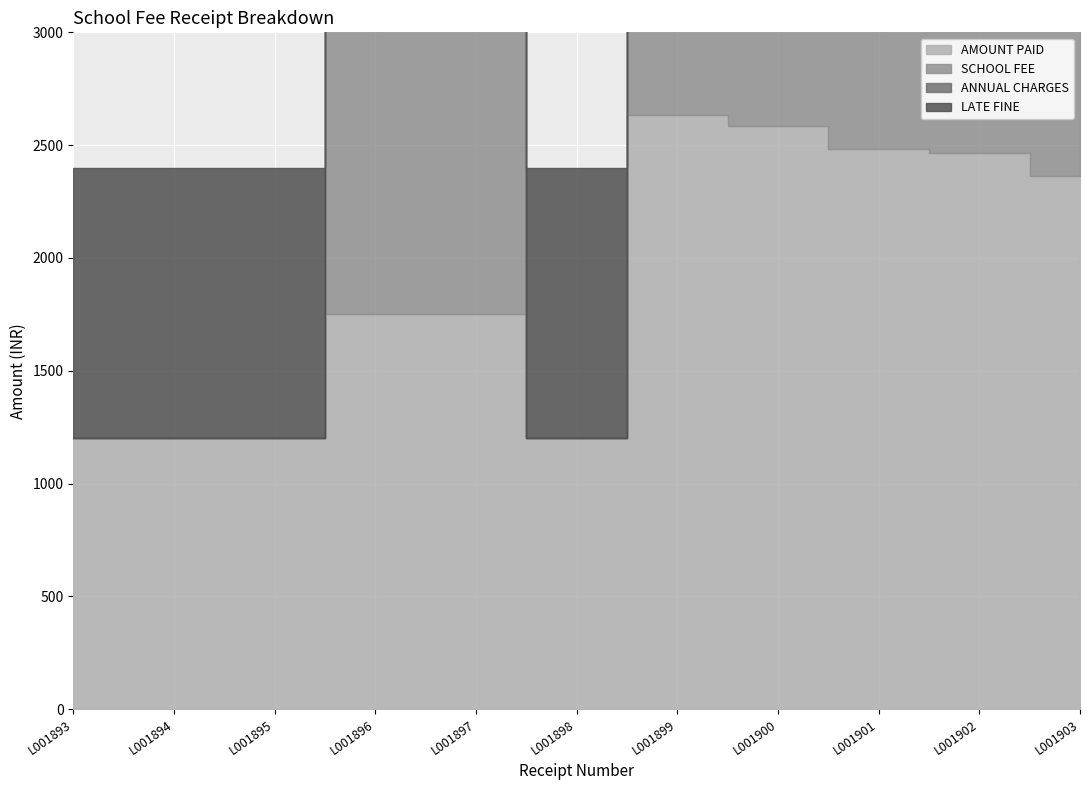

Which category has the lowest value across all series?

L001893